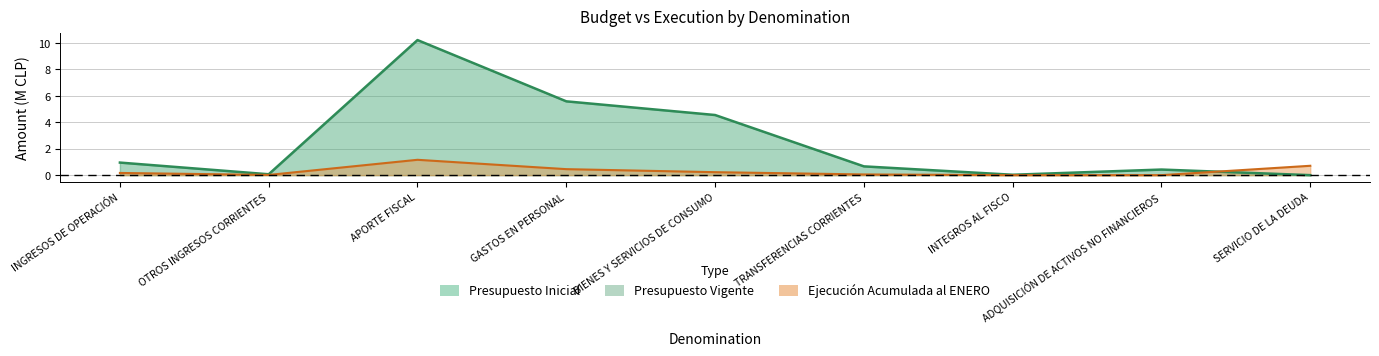

Where is the first local maximum for Ejecución Acumulada?

APORTE FISCAL